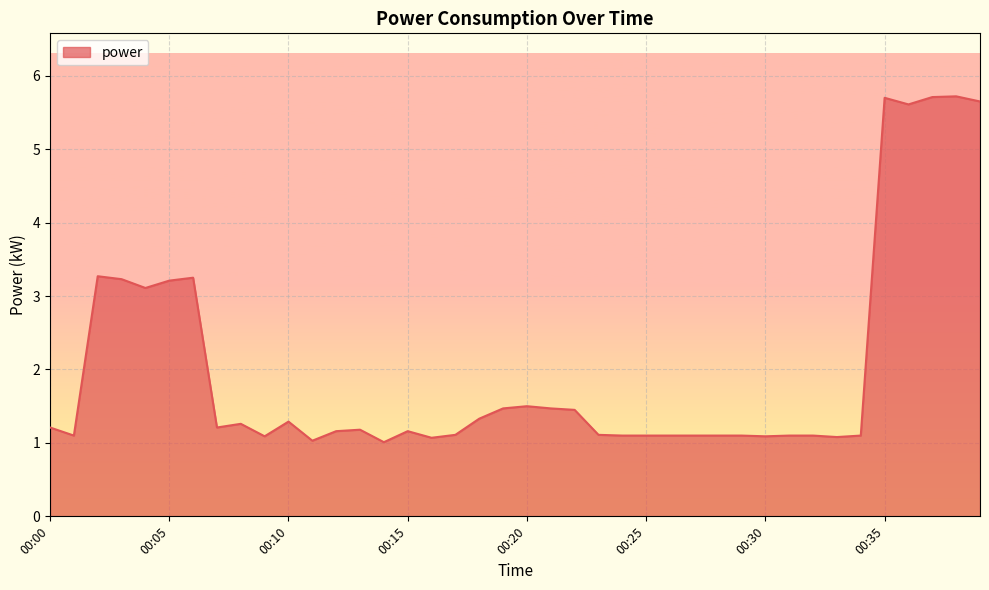

What is the difference between the maximum and minimum values?

4.7